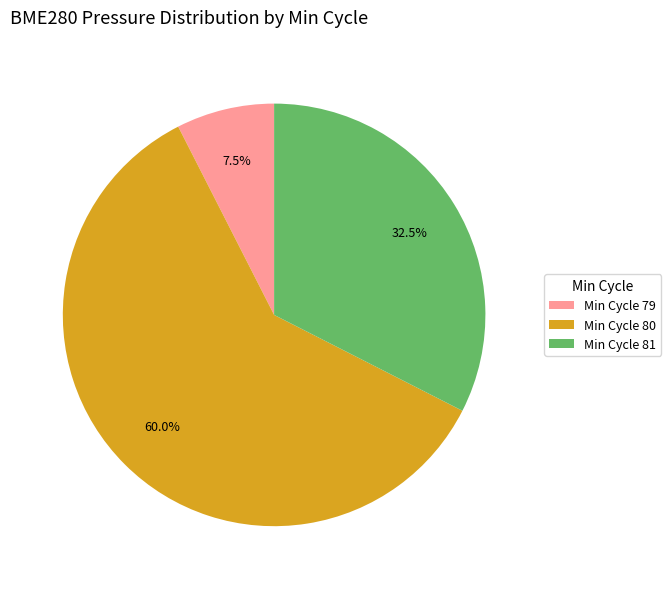

Do Min Cycle 81 and Min Cycle 79 together represent more than half of the pie?

No